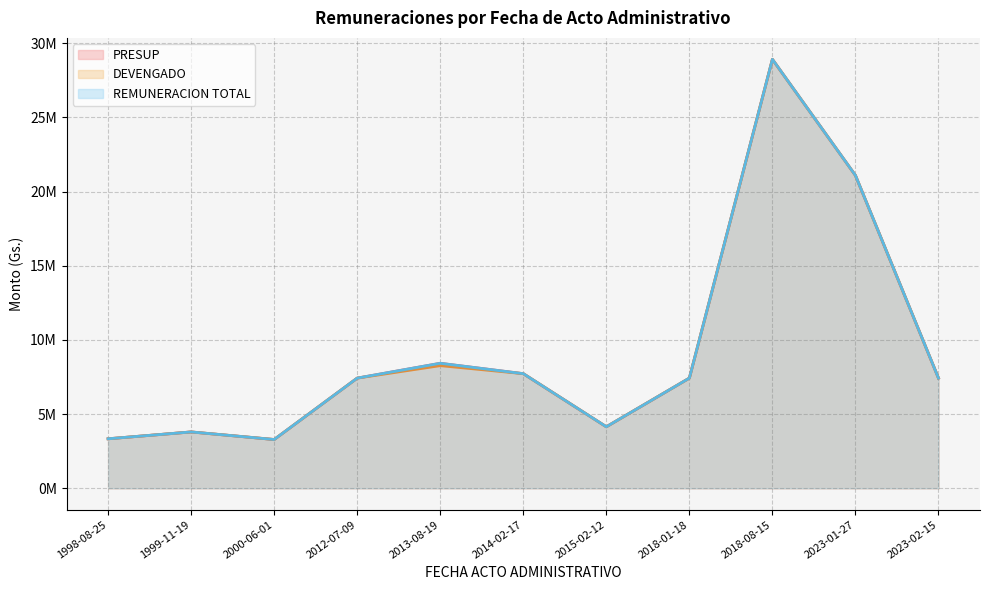

Does the chart have visible grid lines?

Yes